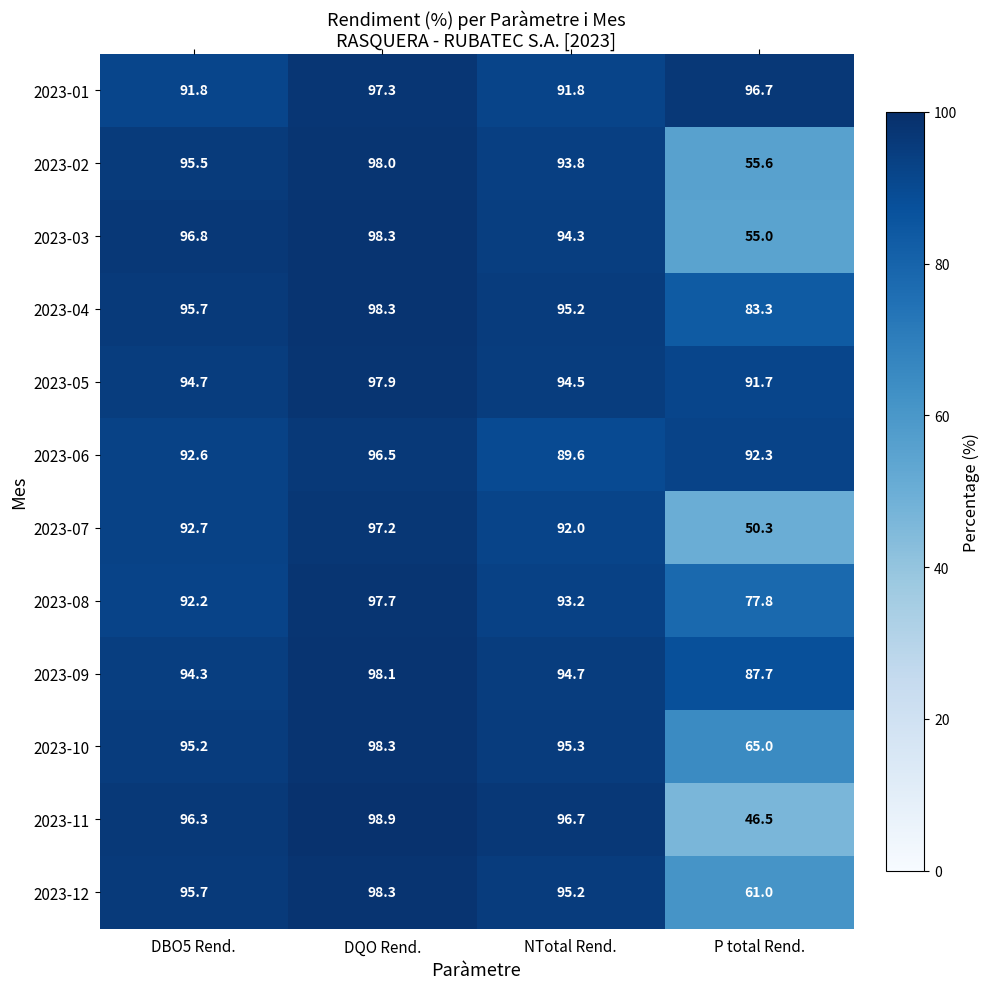

Rank the categories by 2023-11 value from highest to lowest.

DQO Rend., NTotal Rend., DBO5 Rend., P total Rend.